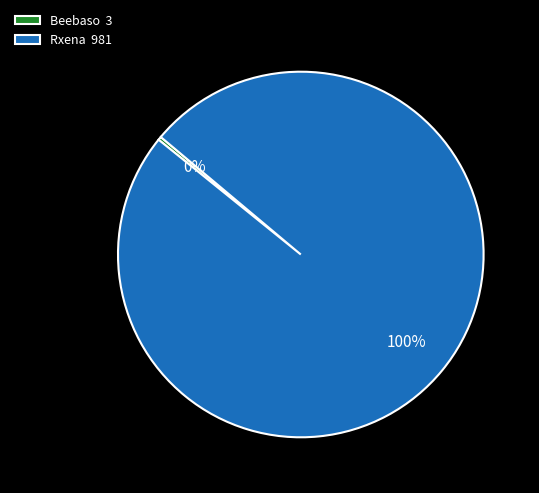

Rank the categories by value from highest to lowest.

Rxena, Beebaso